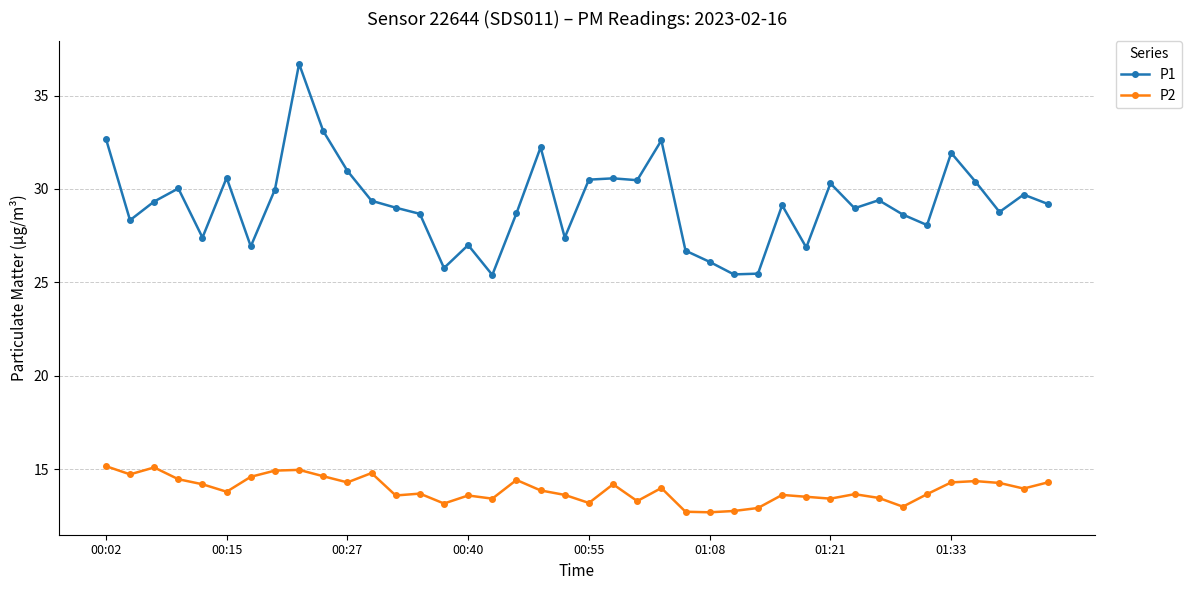

What is the value of the P1 point at the 31st from the left?

30.3